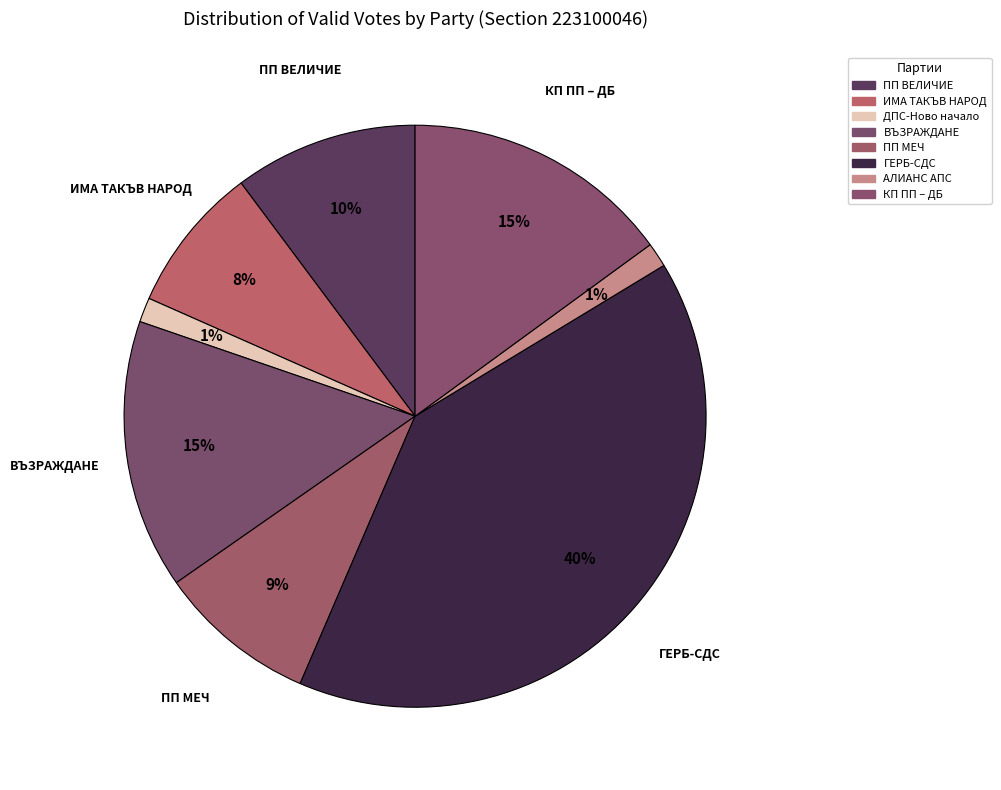

How many slices are in this pie chart?

8